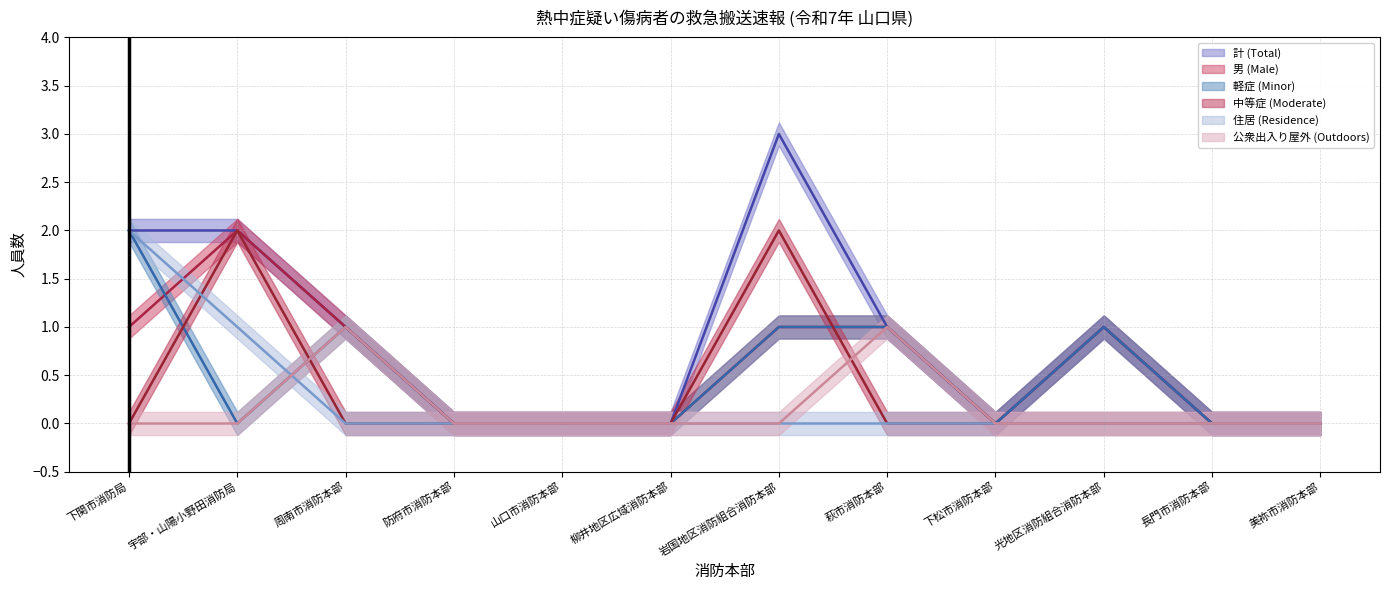

Reading right to left, what are all the values shown in this chart?

計 (Total): 0	0	1	0	1	3	0	0	0	1	2	2
男 (Male): 0	0	1	0	1	1	0	0	0	1	2	1
軽症 (Minor): 0	0	1	0	1	1	0	0	0	1	0	2
中等症 (Moderate): 0	0	0	0	0	2	0	0	0	0	2	0
住居 (Residence): 0	0	0	0	0	0	0	0	0	0	1	2
公衆出入り屋外 (Outdoors): 0	0	0	0	1	0	0	0	0	1	0	0